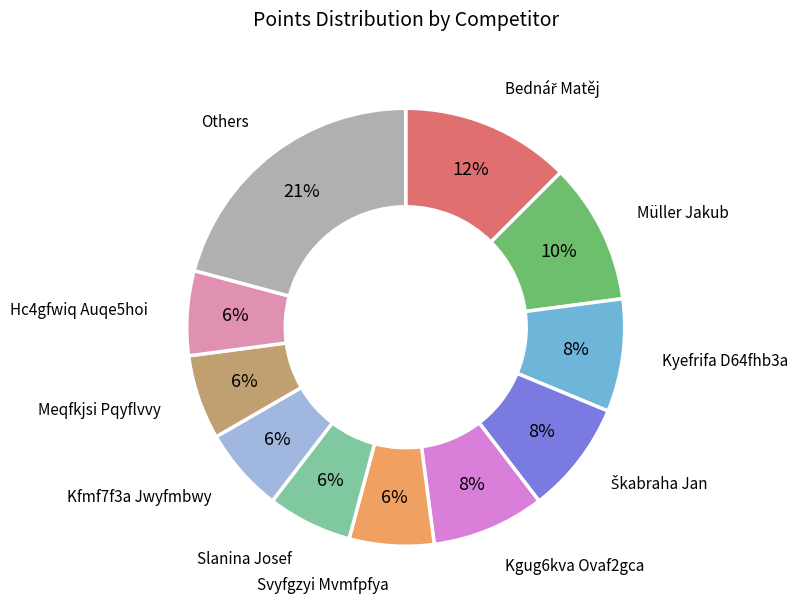

How many segments does this pie chart have?

11